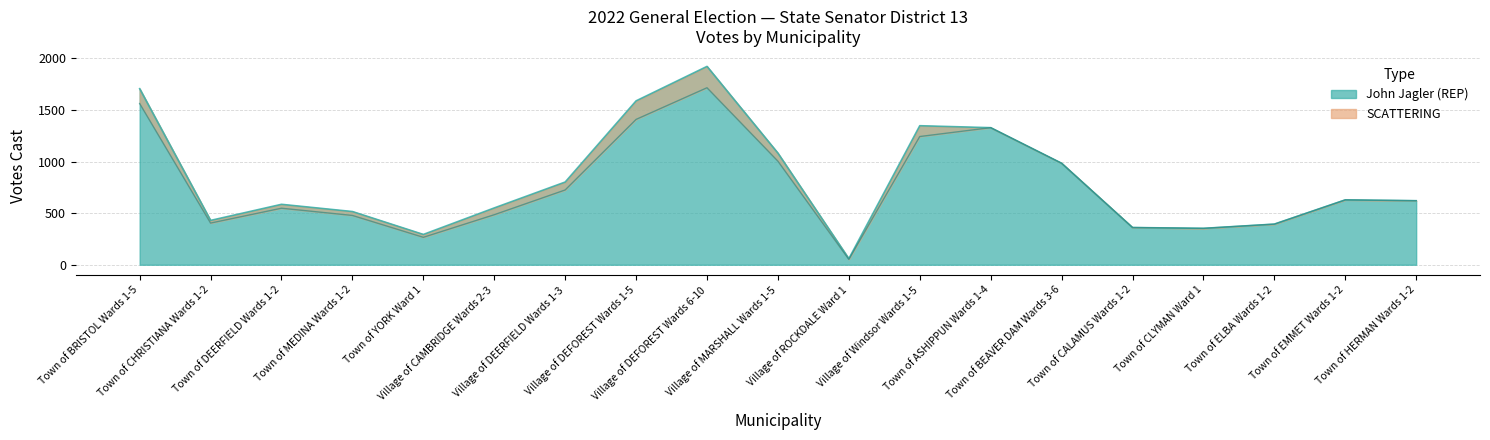

List the labels in order of value, smallest first.

Village of ROCKDALE Ward 1, Town of YORK Ward 1, Town of CLYMAN Ward 1, Town of CALAMUS Wards 1-2, Town of ELBA Wards 1-2, Town of CHRISTIANA Wards 1-2, Town of MEDINA Wards 1-2, Village of CAMBRIDGE Wards 2-3, Town of DEERFIELD Wards 1-2, Town of HERMAN Wards 1-2, Town of EMMET Wards 1-2, Village of DEERFIELD Wards 1-3, Town of BEAVER DAM Wards 3-6, Village of MARSHALL Wards 1-5, Village of Windsor Wards 1-5, Town of ASHIPPUN Wards 1-4, Village of DEFOREST Wards 1-5, Town of BRISTOL Wards 1-5, Village of DEFOREST Wards 6-10